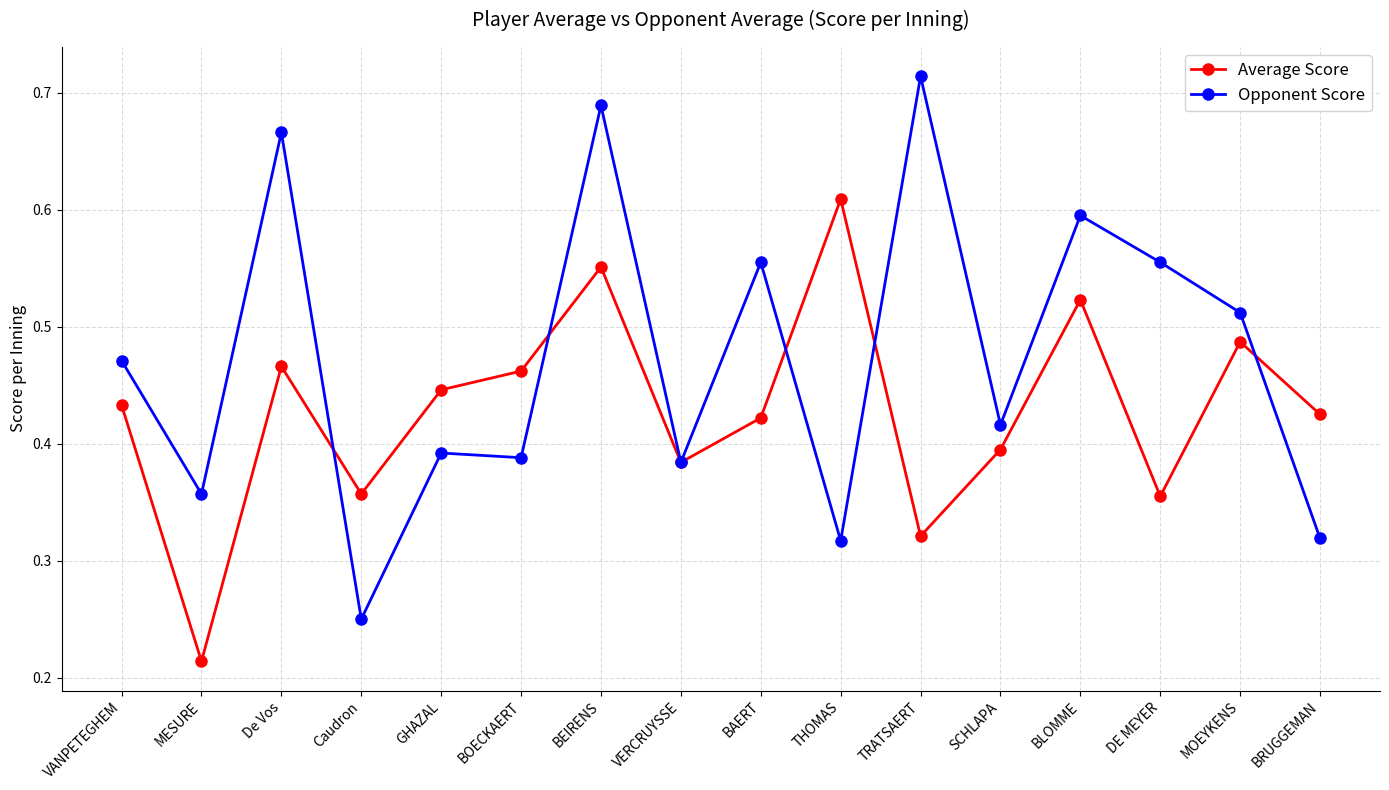

Between VANPETEGHEM and BAERT, which series saw the biggest shift?

Opponent Score